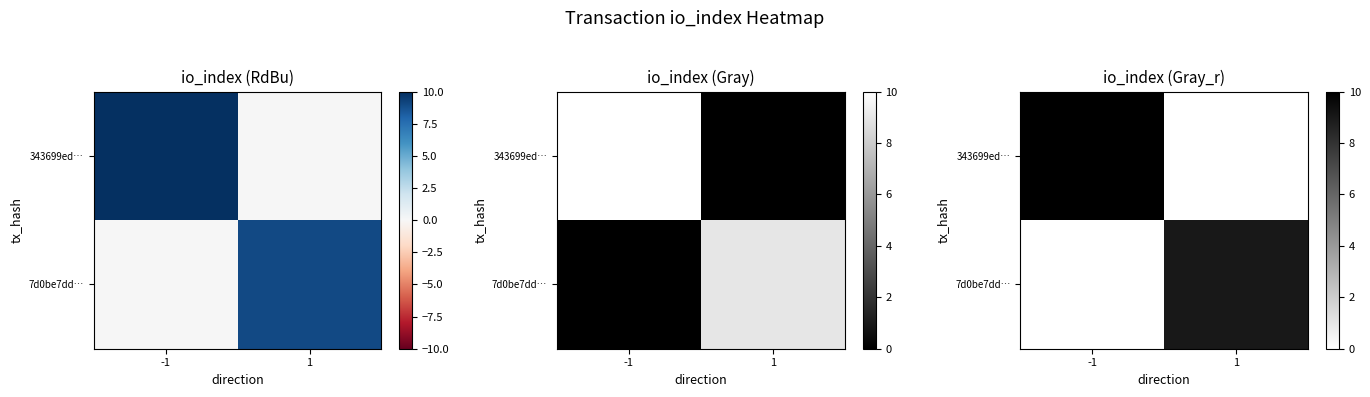

Is it true that 343699ed… equals 0 at 1?

True